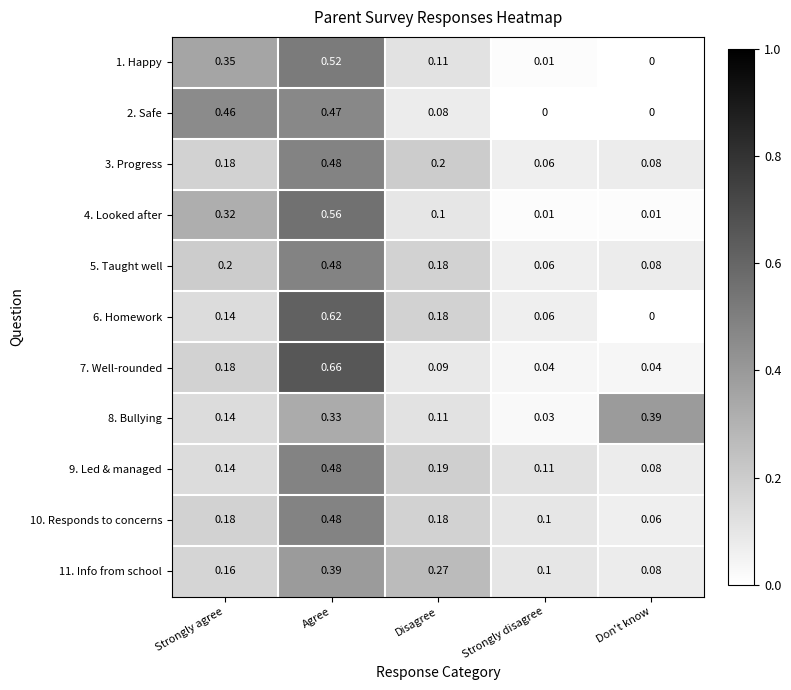

At which category is the sum across all series the highest?

Agree